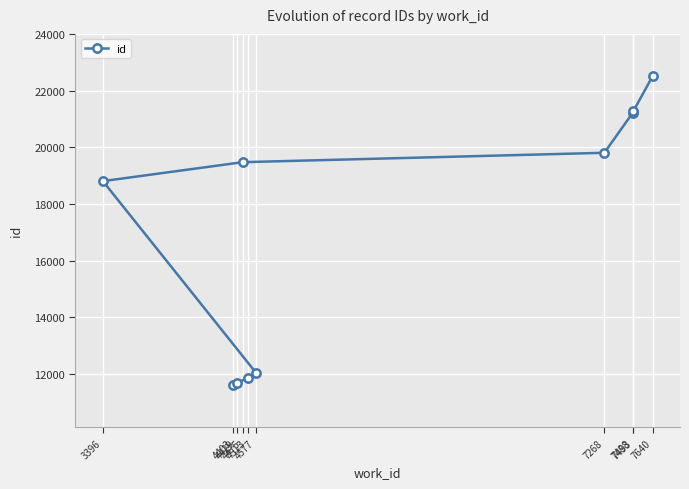

What is the label of the 8th point from the right?

4513